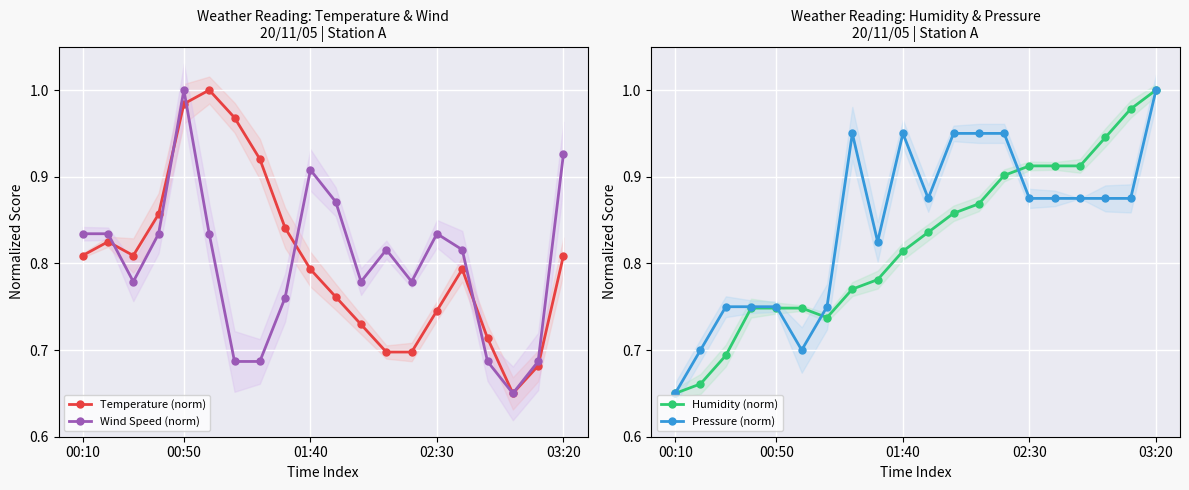

Reading left to right, transcribe all the data shown in this chart.

Temperature (norm): 0.8	0.8	0.8	0.9	1.0	1.0	1.0	0.9	0.8	0.8	0.8	0.7	0.7	0.7	0.7	0.8	0.7	0.7	0.7	0.8
Wind Speed (norm): 0.8	0.8	0.8	0.8	1.0	0.8	0.7	0.7	0.8	0.9	0.9	0.8	0.8	0.8	0.8	0.8	0.7	0.7	0.7	0.9
Humidity (norm): 0.7	0.7	0.7	0.7	0.7	0.7	0.7	0.8	0.8	0.8	0.8	0.9	0.9	0.9	0.9	0.9	0.9	0.9	1.0	1.0
Pressure (norm): 0.7	0.7	0.8	0.8	0.8	0.7	0.8	0.9	0.8	0.9	0.9	0.9	0.9	0.9	0.9	0.9	0.9	0.9	0.9	1.0